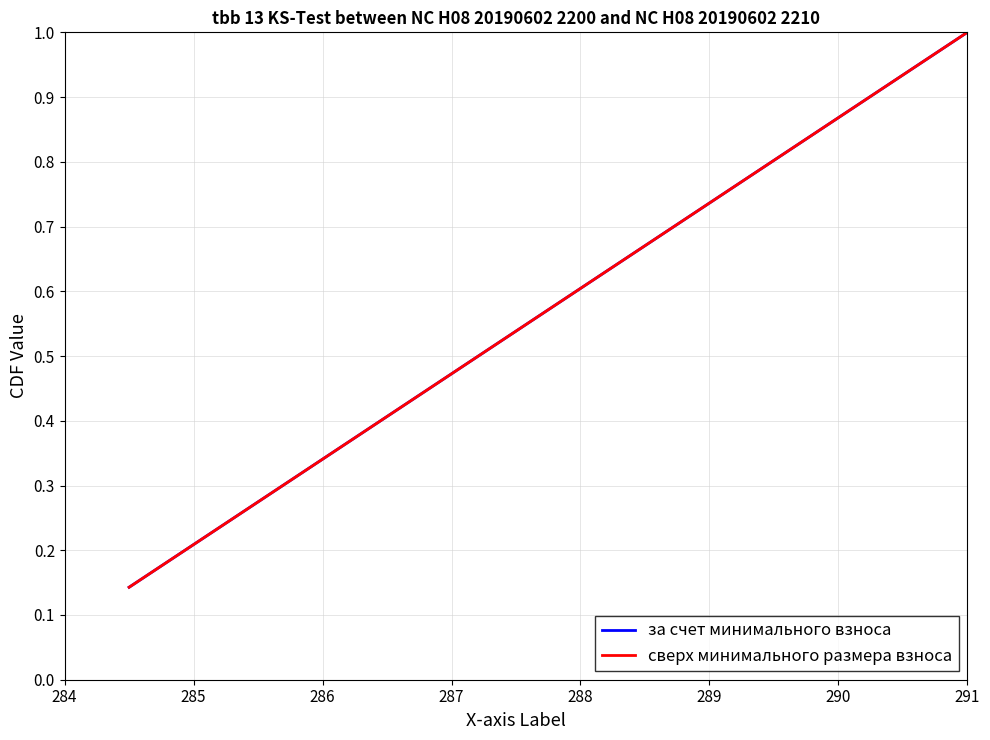

What is the highest value of the сверх минимального размера взноса series?

1.0